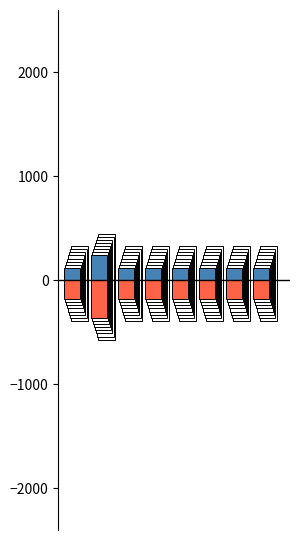

At how many categories does at least one series exceed 126?

1